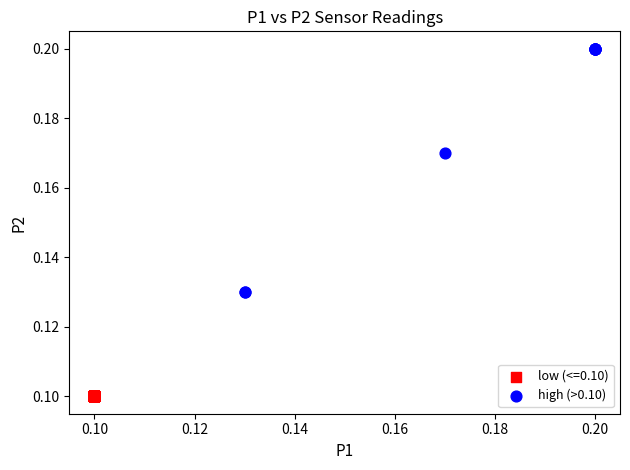

Which series reaches the minimum Y coordinate?

low (<=0.10)